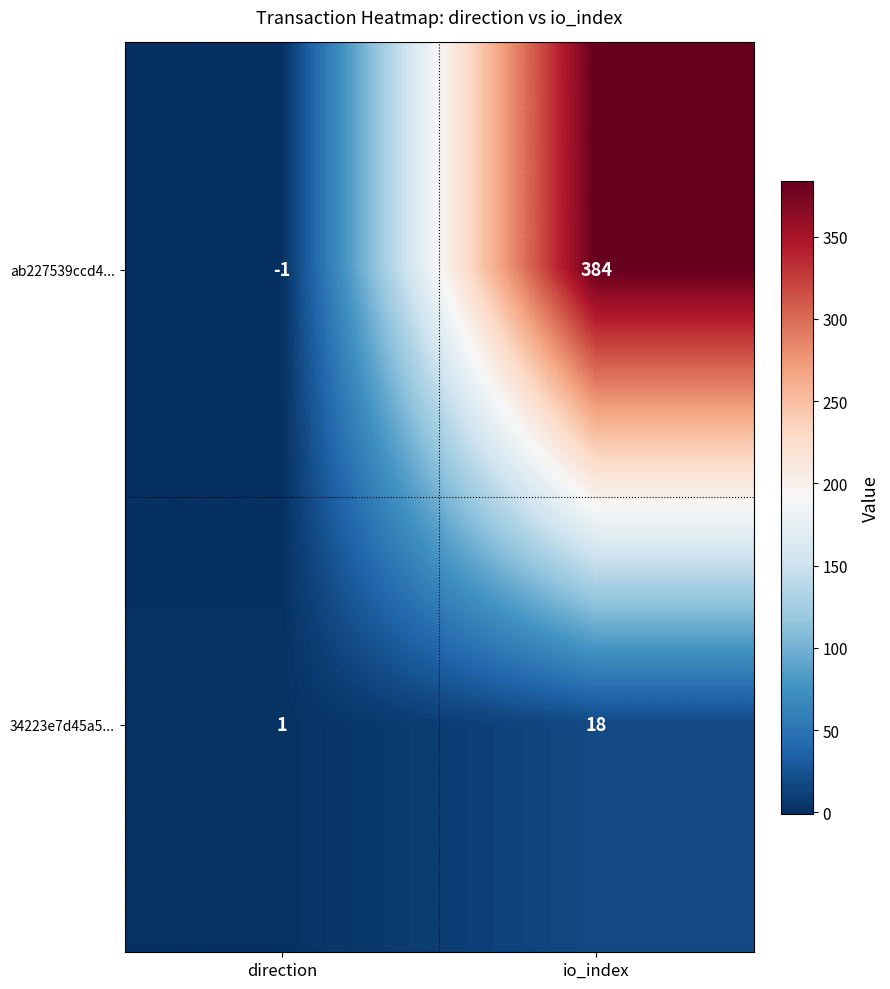

Which series has the largest range (max minus min)?

ab227539ccd4...